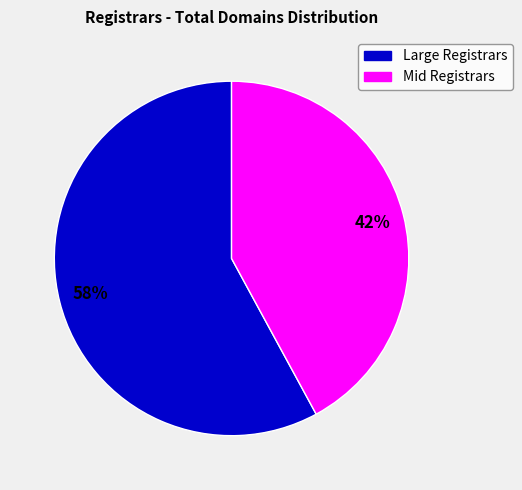

Does any single category account for the majority?

Yes